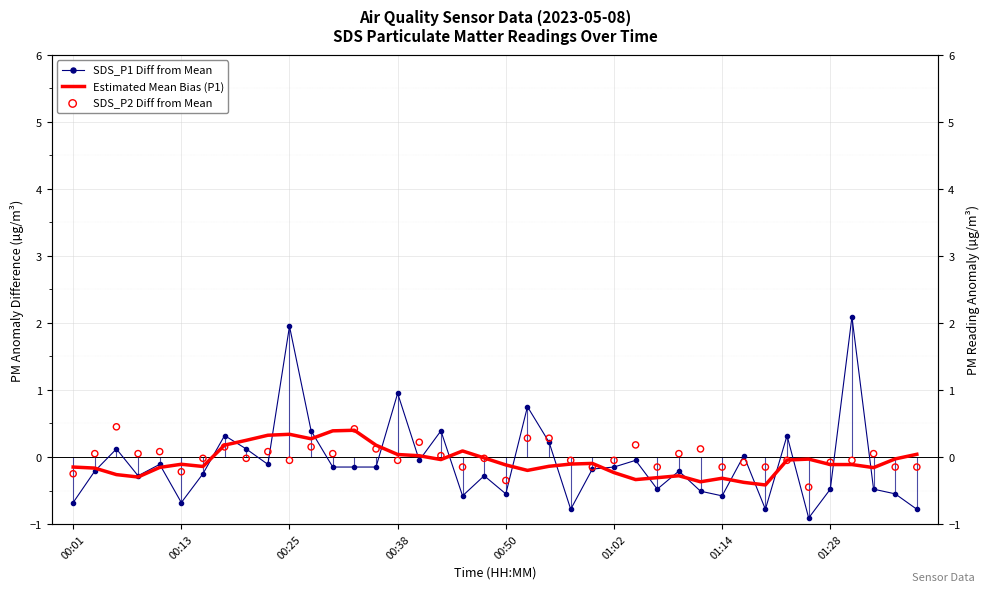

Which series reaches the minimum Y coordinate?

SDS_P1 Diff from Mean